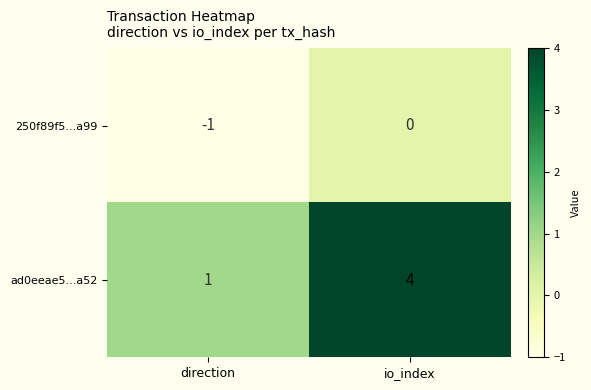

What is the sum of all ad0eeae5...a52 values?

5